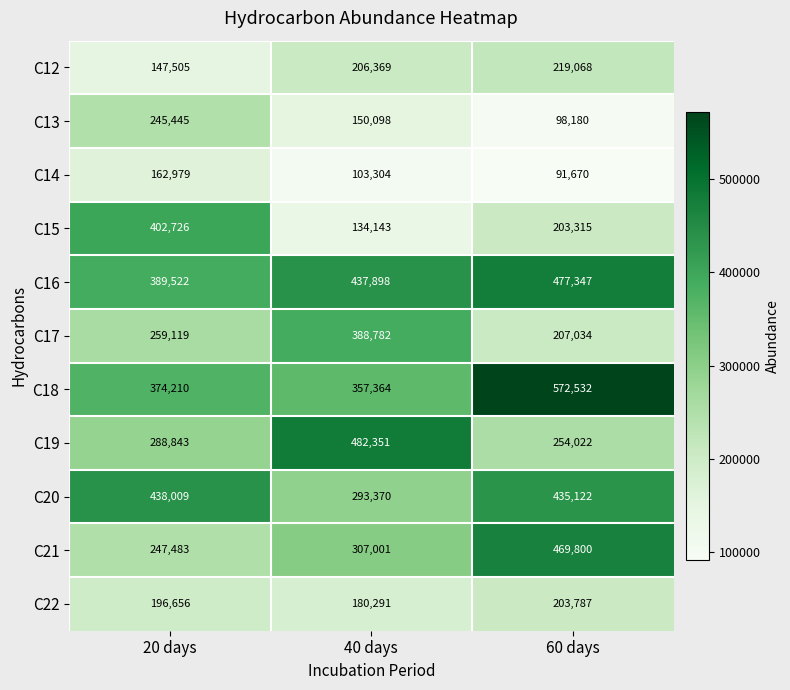

At which category is the sum across all series the highest?

60 days